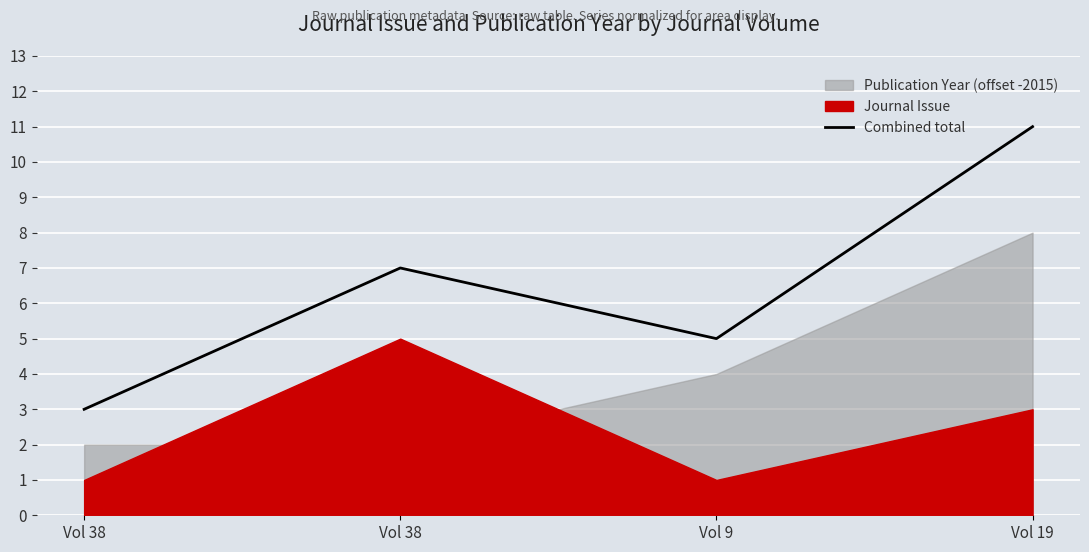

What is the difference between the values at Vol 38 and Vol 9?

2